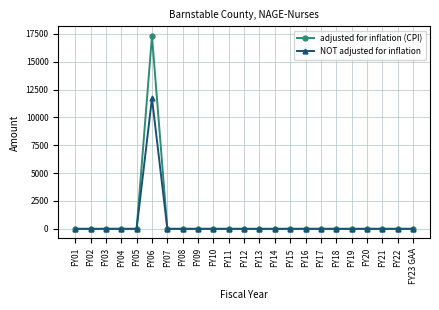

What position from the left is FY02?

2